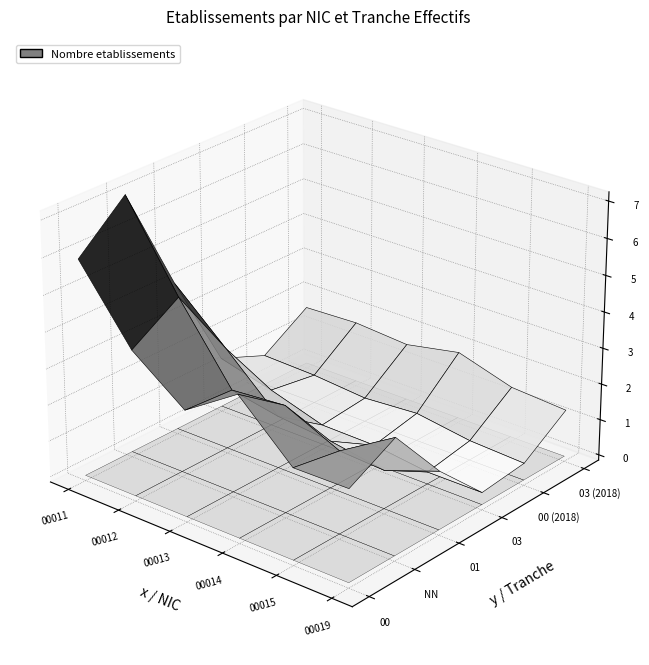

True or false: NN has a value of 6 at 2.

True